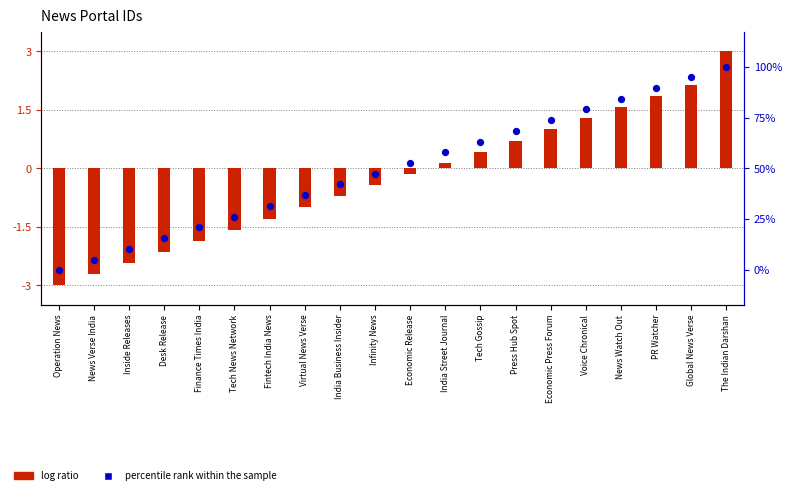

Is the value of log ratio at Fintech India News greater than the value of percentile rank within the sample at Finance Times India?

No